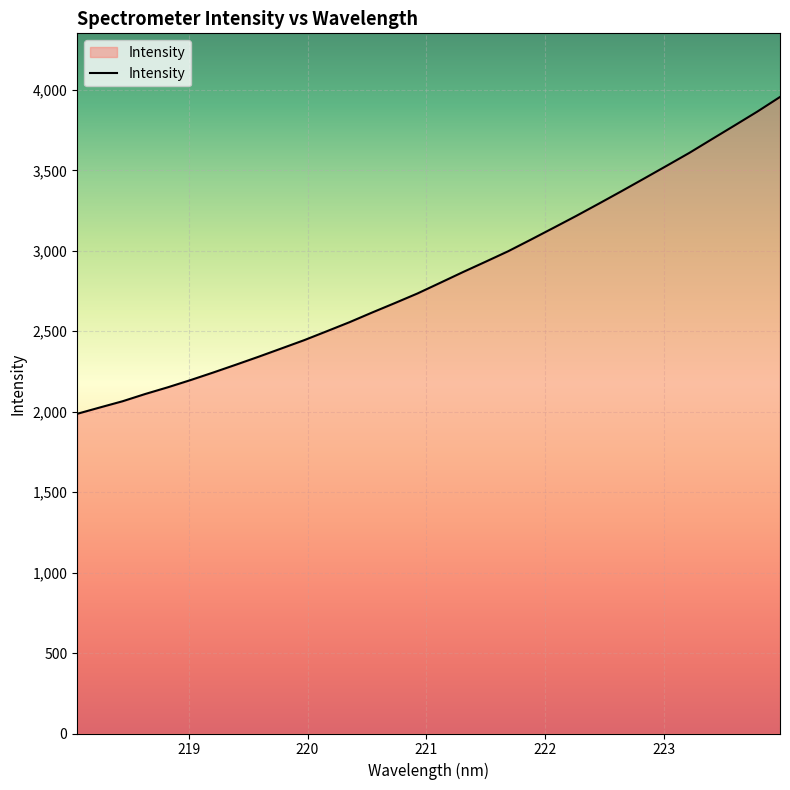

What is the maximum value shown in the chart?

3956.1